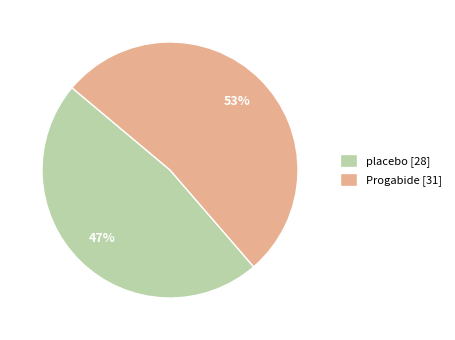

Which category accounts for the majority?

Progabide